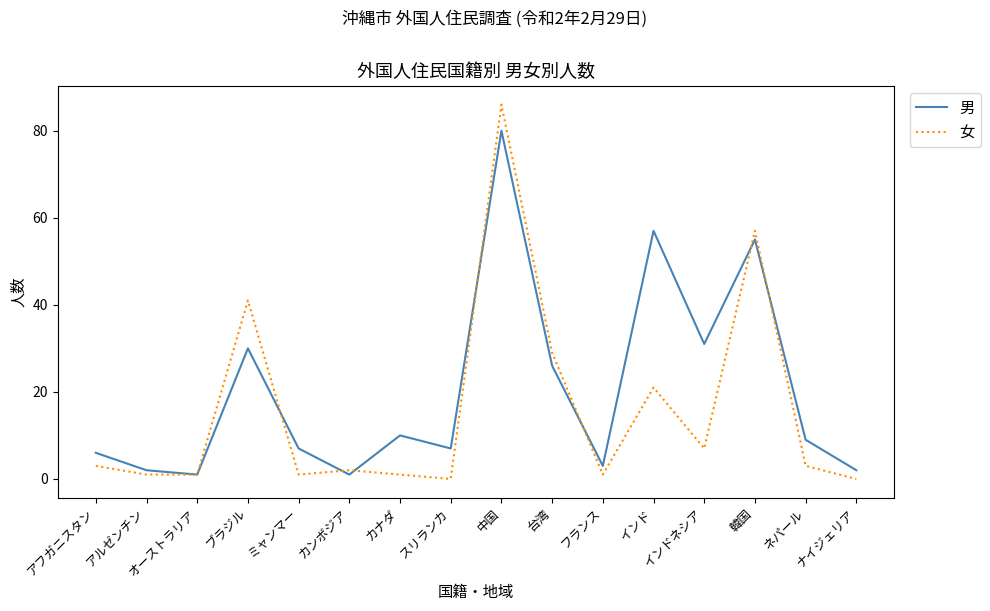

Which label corresponds to the largest value in the chart?

中国